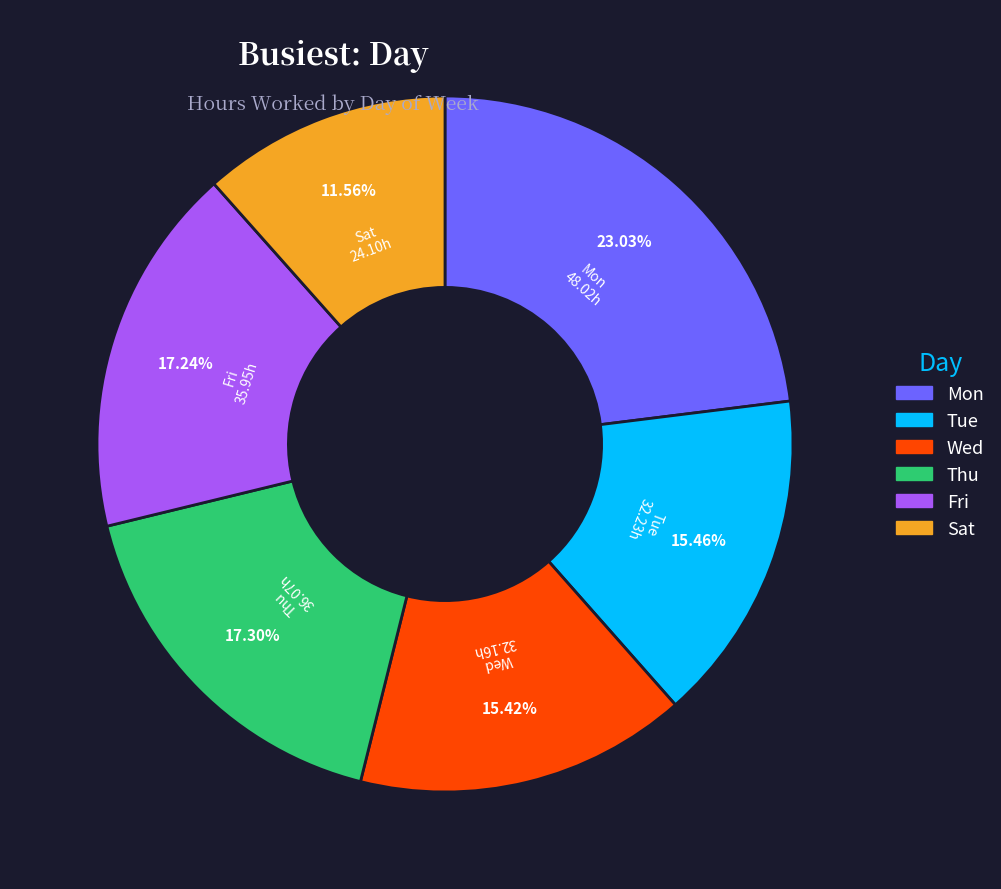

Is there a majority slice in this chart?

No